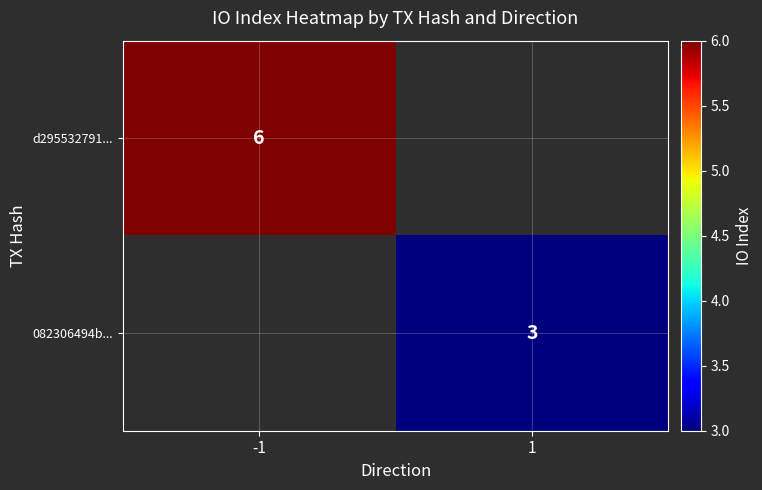

True or false: 082306494b... has a value of 5 at 1.

False